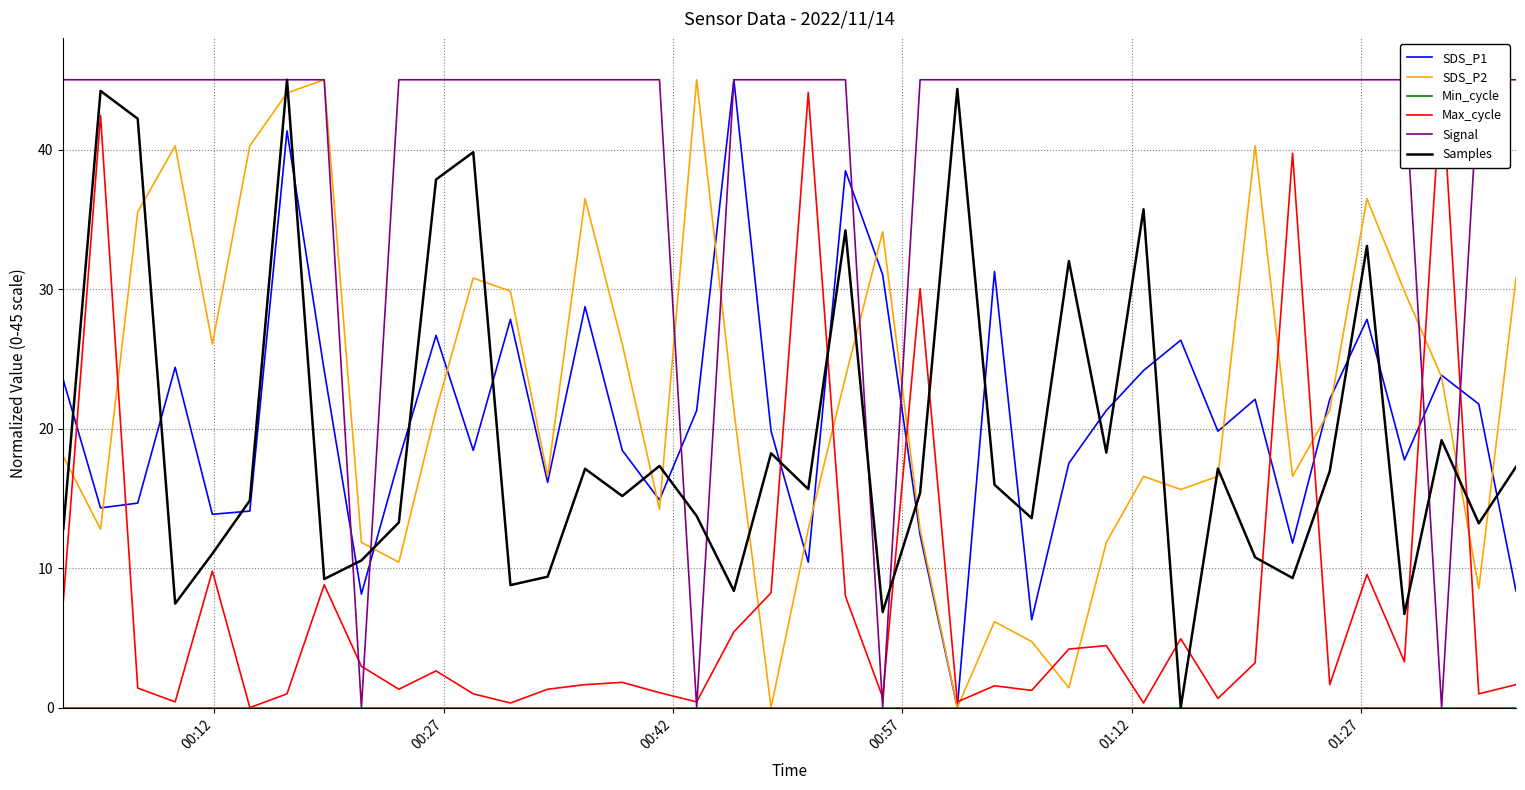

True or false: Samples and SDS_P1 intersect in this chart.

True